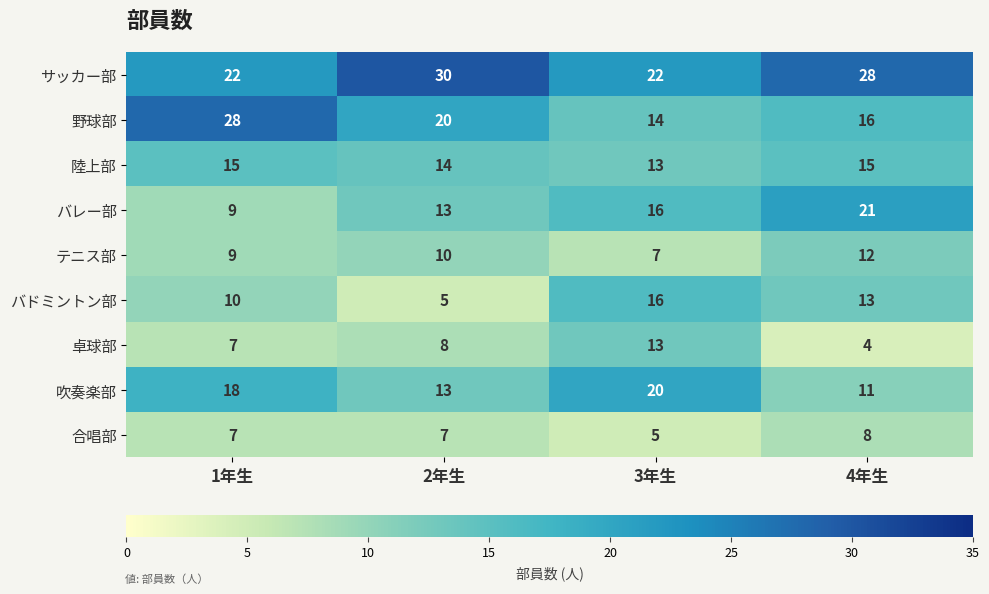

What is the smallest value displayed?

4